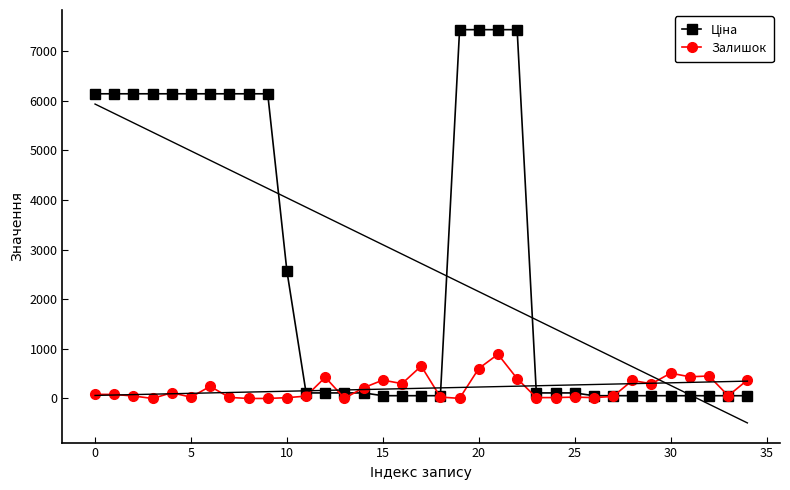

Between 32 and 25, which is larger?

25